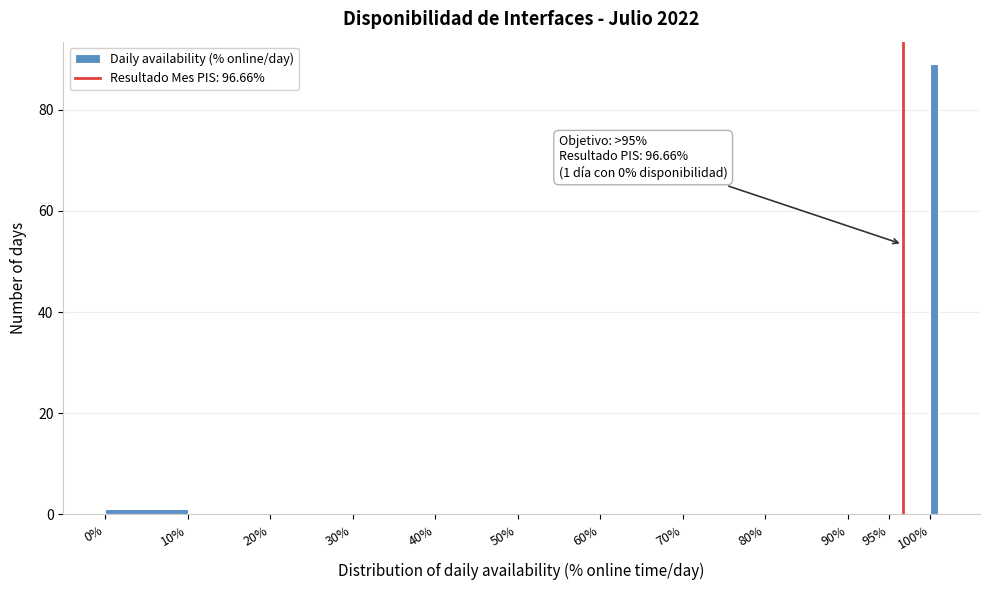

Read against the x-axis, roughly where is the centre of the tallest bar?

100.5